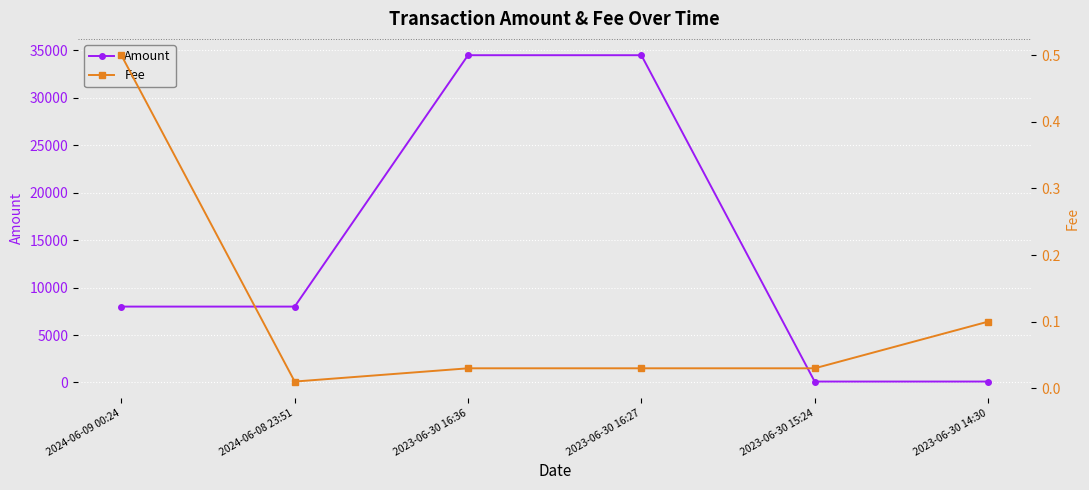

The value of Fee at 2023-06-30 16:27 is 0.0. True or false?

True